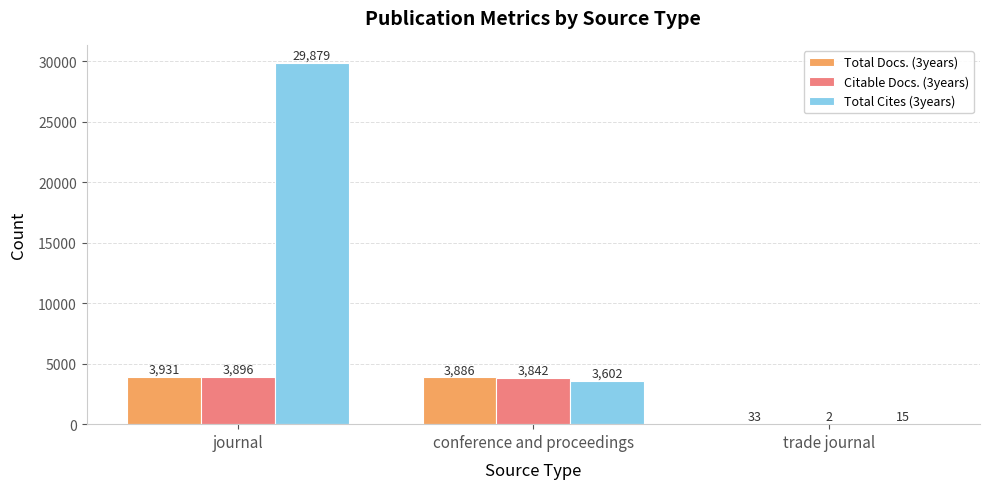

Where does the Total Docs. (3years) series first go above 3886?

journal